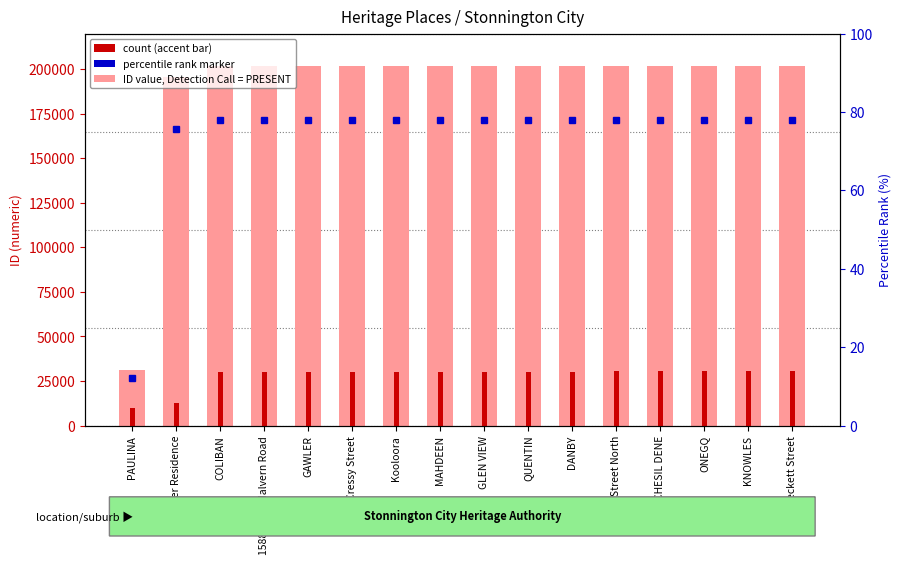

The value of ID count accent at DANBY is 30283. True or false?

True